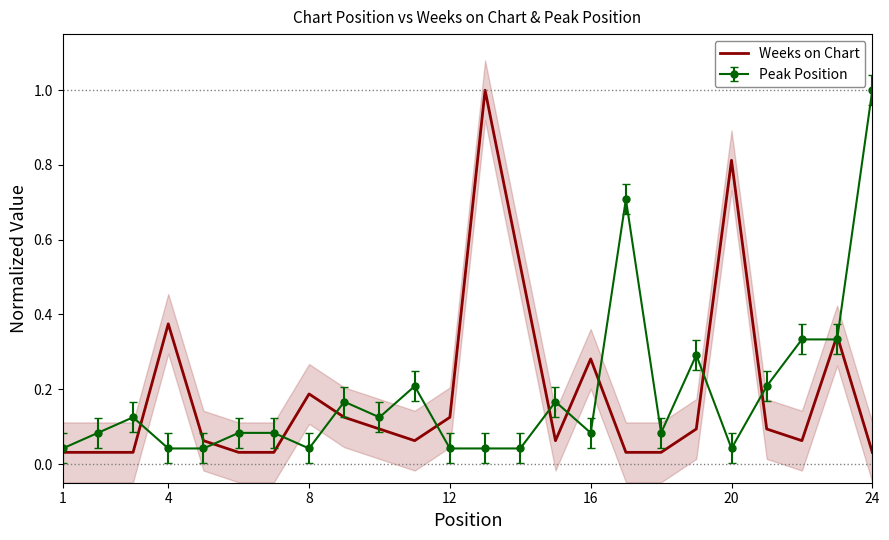

What is the highest value of the Peak Position series?

1.0